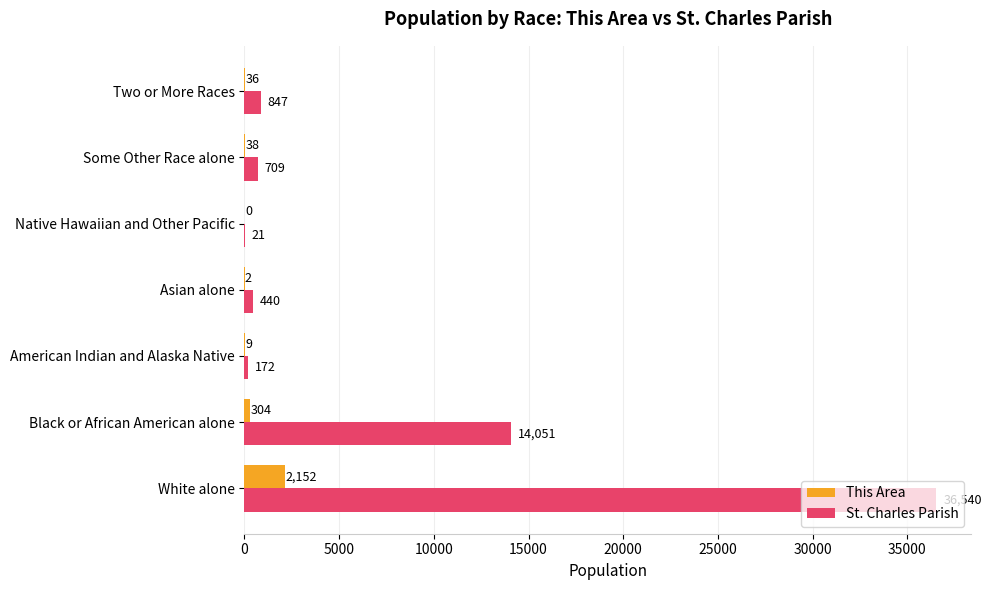

The value of St. Charles Parish at Native Hawaiian and Other Pacific is 21. True or false?

True